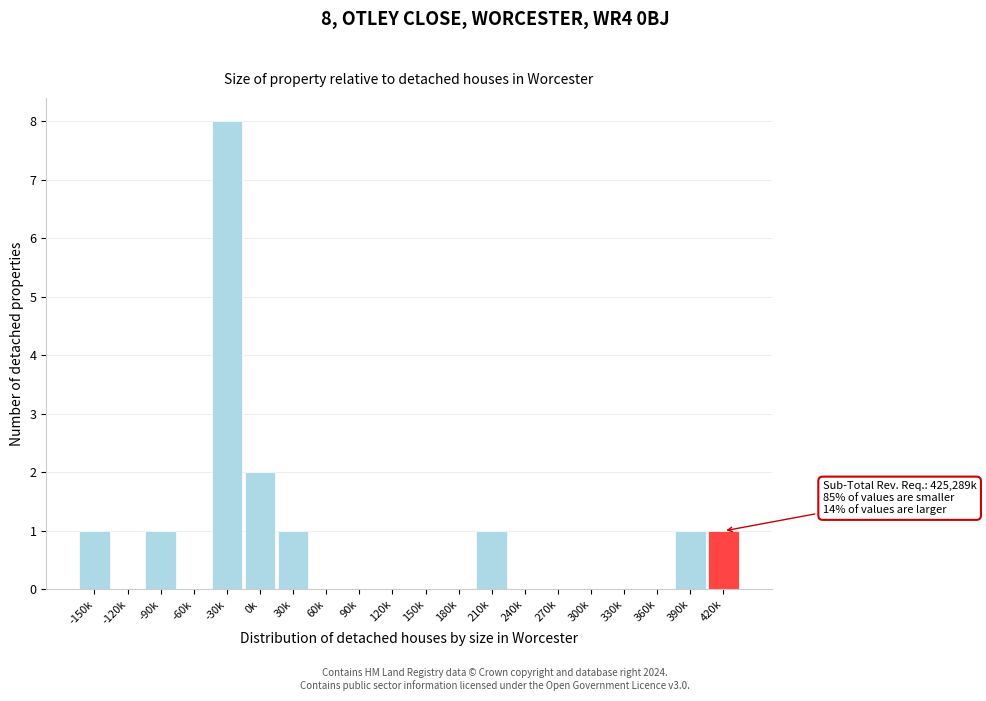

Reading left to right, transcribe all the data shown in this chart.

-150k=1	-120k=0	-90k=1	-60k=0	-30k=8	0k=2	30k=1	60k=0	90k=0	120k=0	150k=0	180k=0	210k=1	240k=0	270k=0	300k=0	330k=0	360k=0	390k=1	420k=1